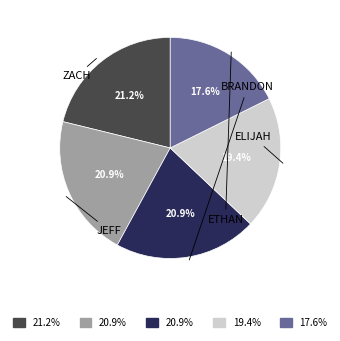

Is there any slice that represents more than half of the pie?

No